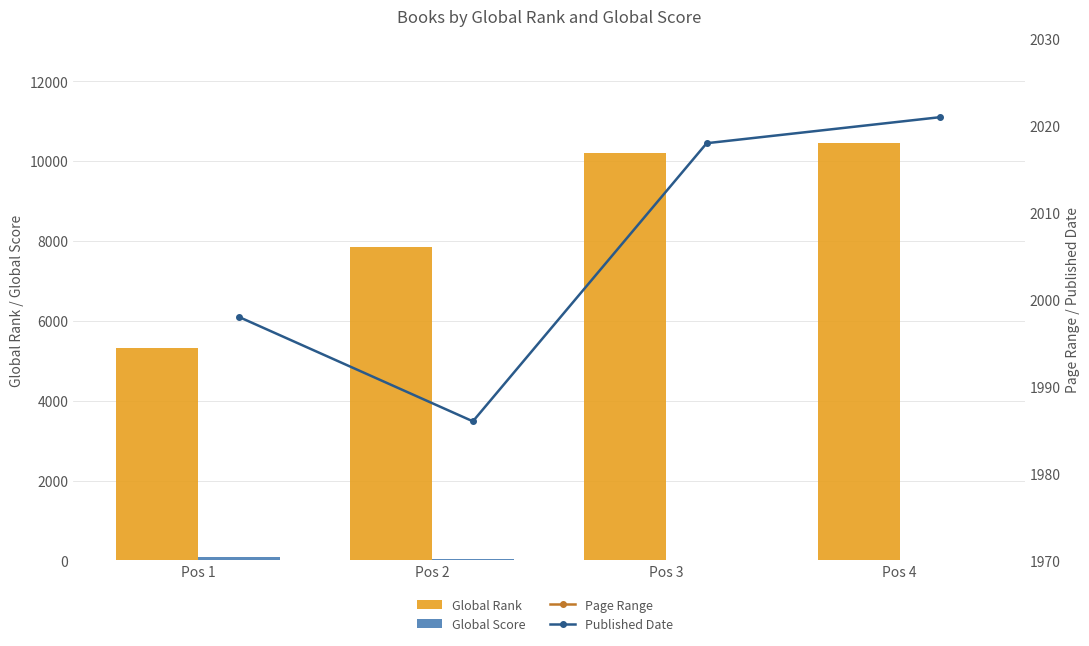

What is the average value of the Published Date series?

2006